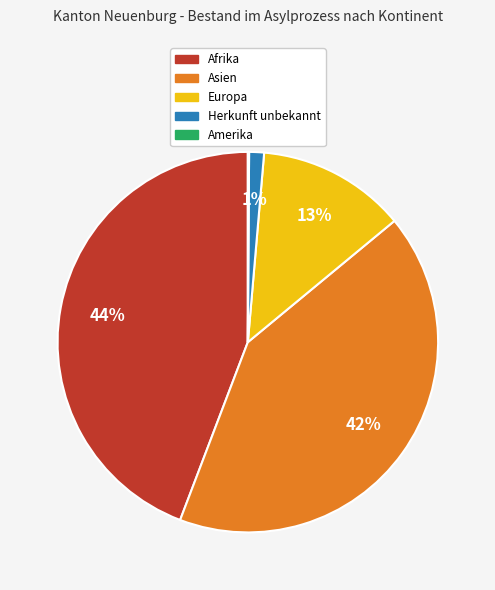

The Herkunft unbekannt slice represents 11% of the pie. True or false?

False